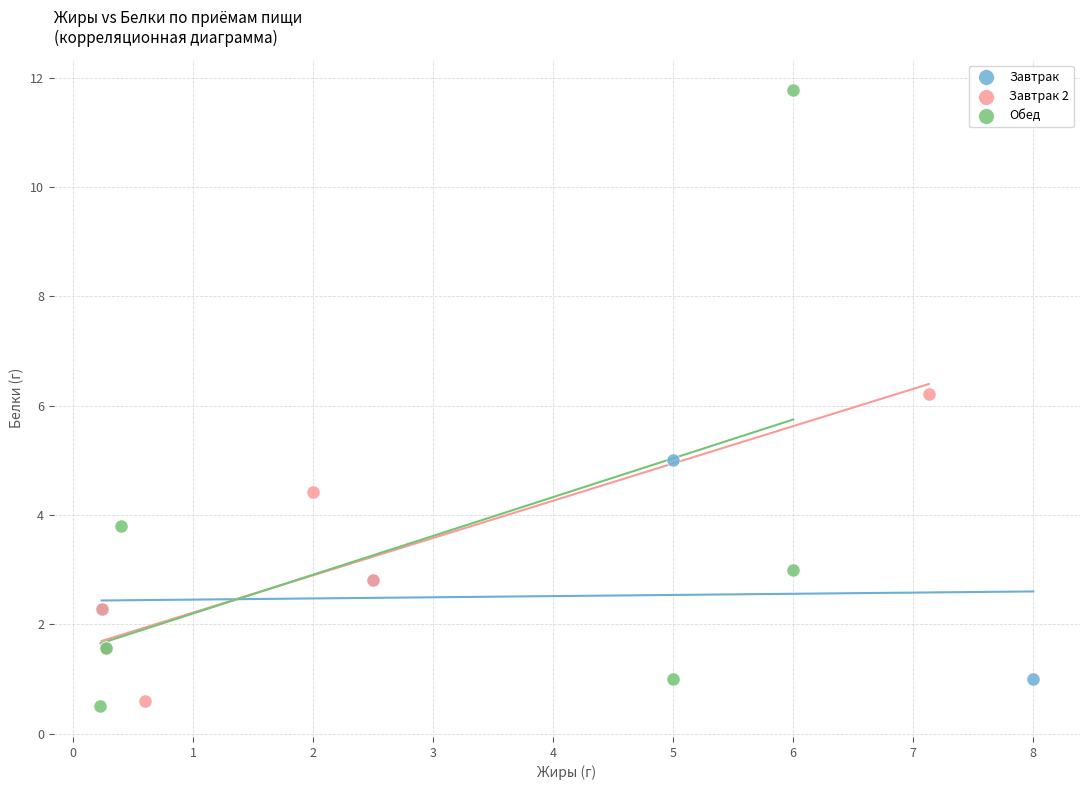

What are all the series names shown in the legend?

Завтрак, Завтрак 2, Обед